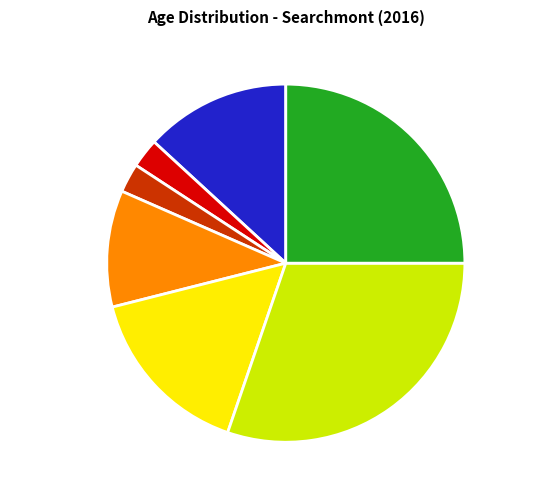

Do 25 to 34 years and 20 to 24 years together represent more than half of the pie?

No